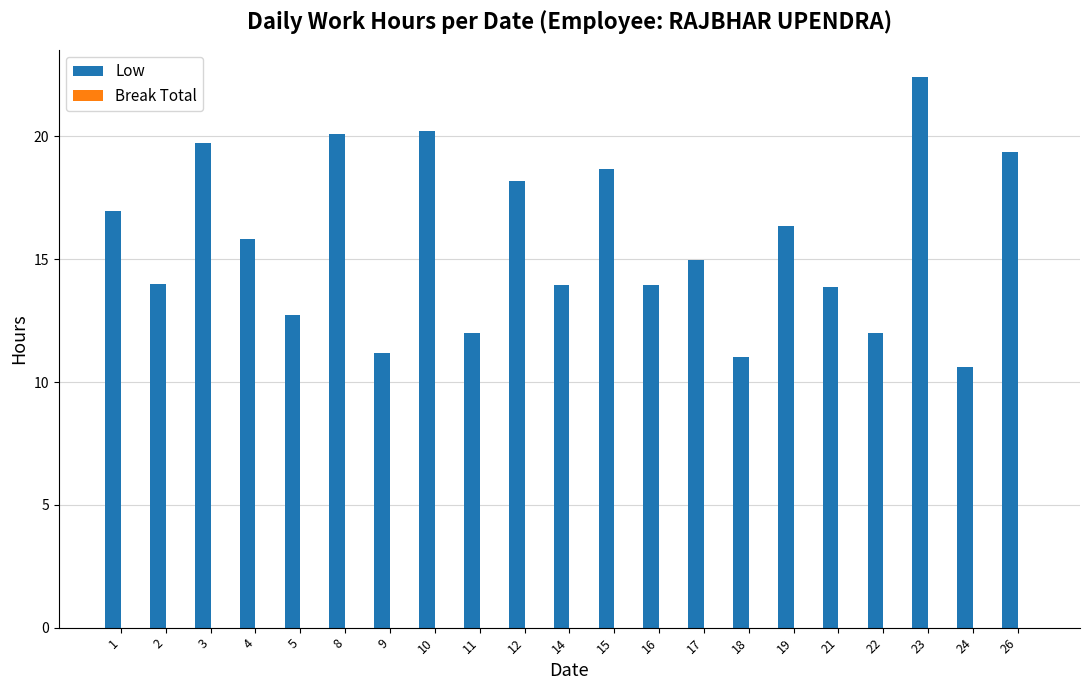

What is the difference between the values at 1 and 3?

2.8